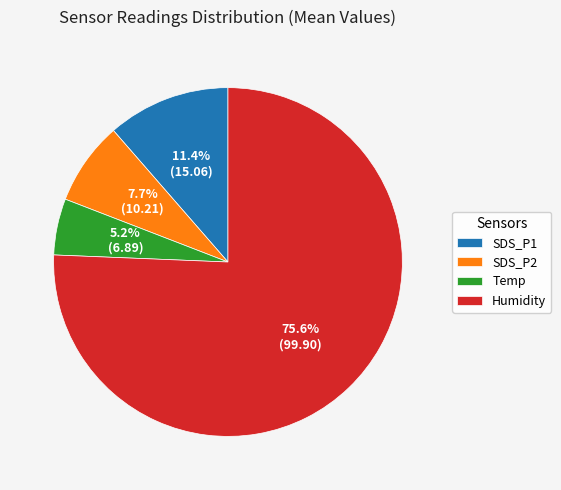

Which slice represents more than half of the pie?

Humidity